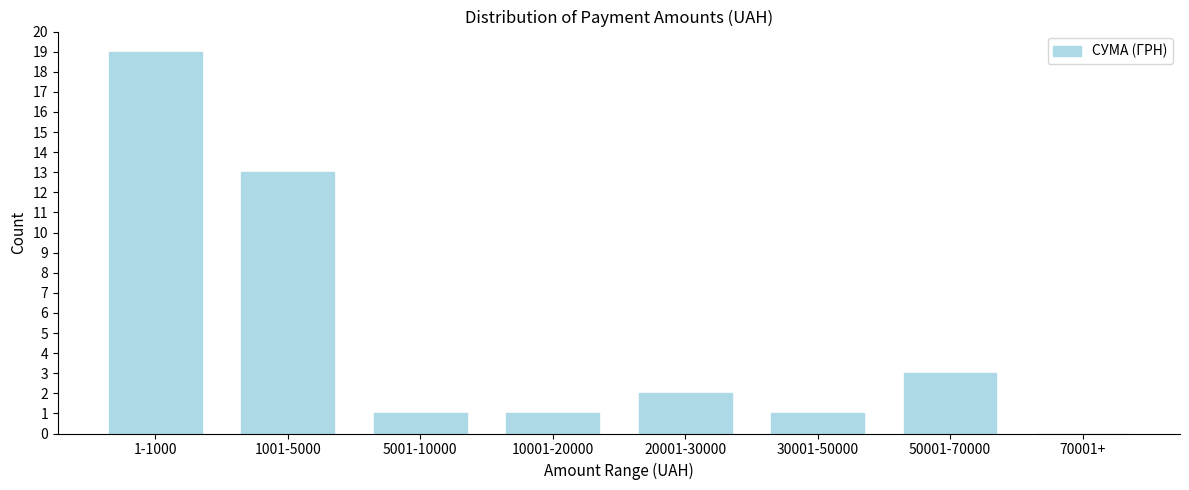

Reading left to right, what are all the values shown in this chart?

1-1000=19	1001-5000=13	5001-10000=1	10001-20000=1	20001-30000=2	30001-50000=1	50001-70000=3	70001+=0